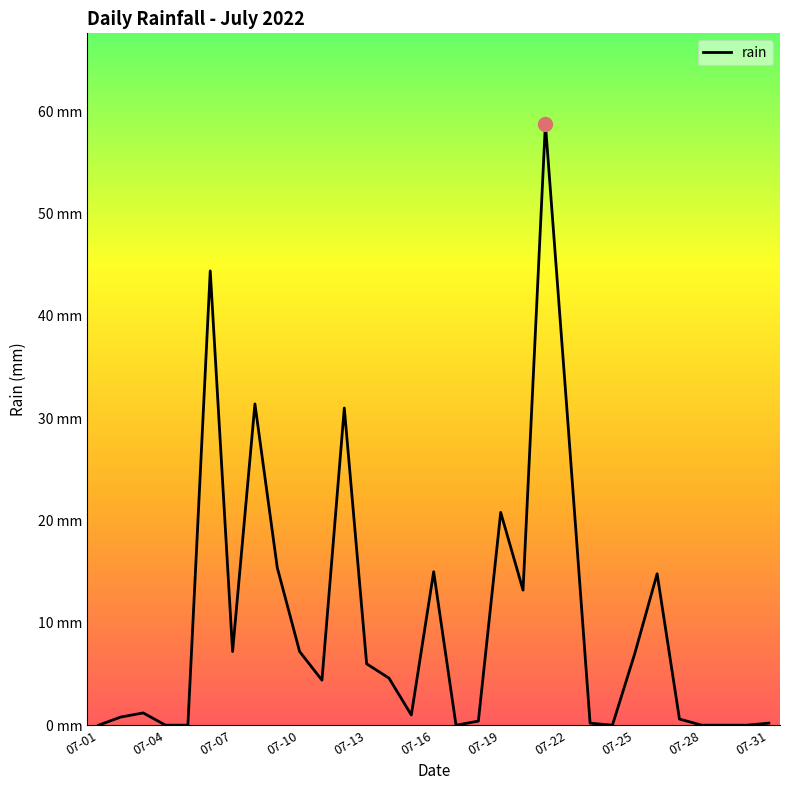

Is this an area chart (filled region under the line)?

No